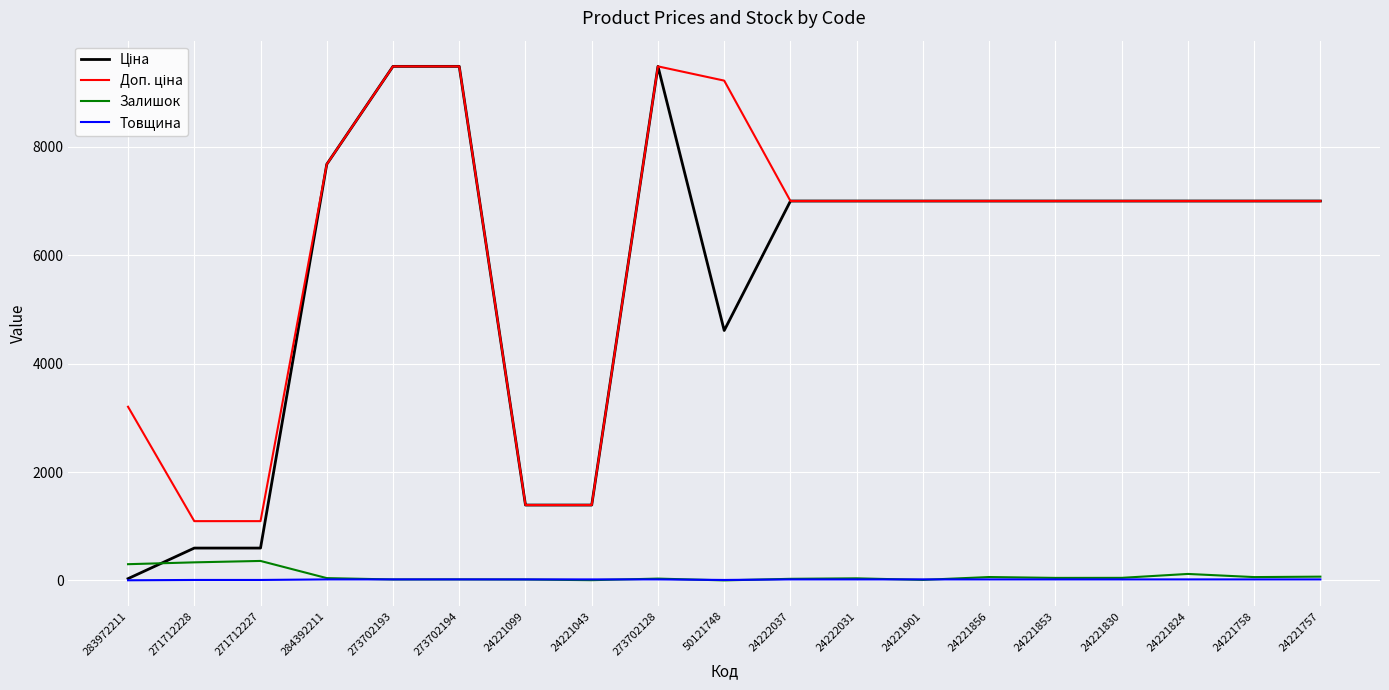

True or false: Залишок has a value of 38.0 at 24222031.

True